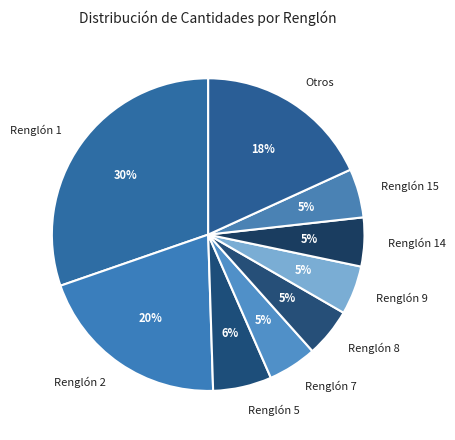

To the nearest percent, what is the difference between the largest and smallest slice percentages?

25%